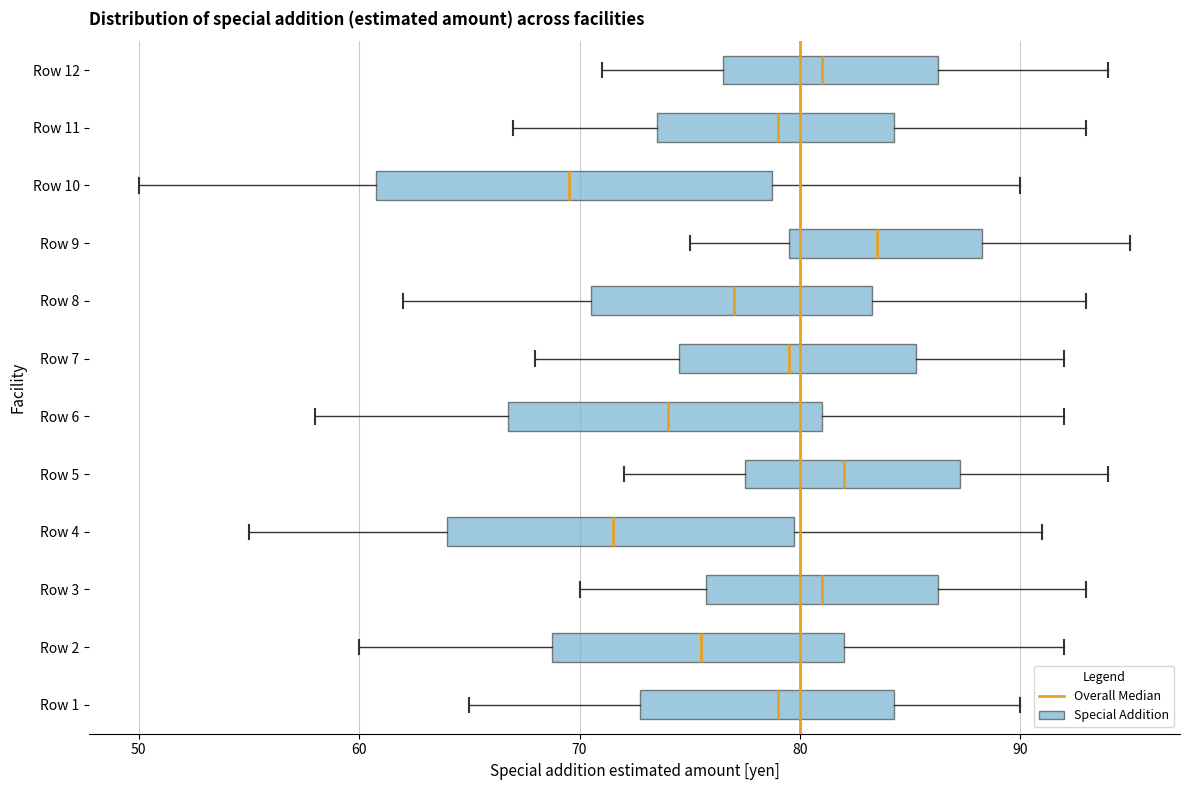

Which box's median line is the furthest to the right?

Row 9